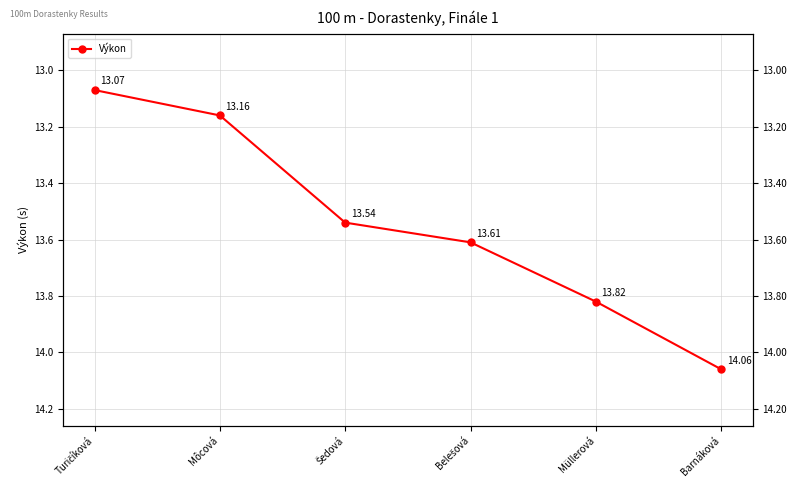

What is the difference between the second highest and second lowest values?

0.7